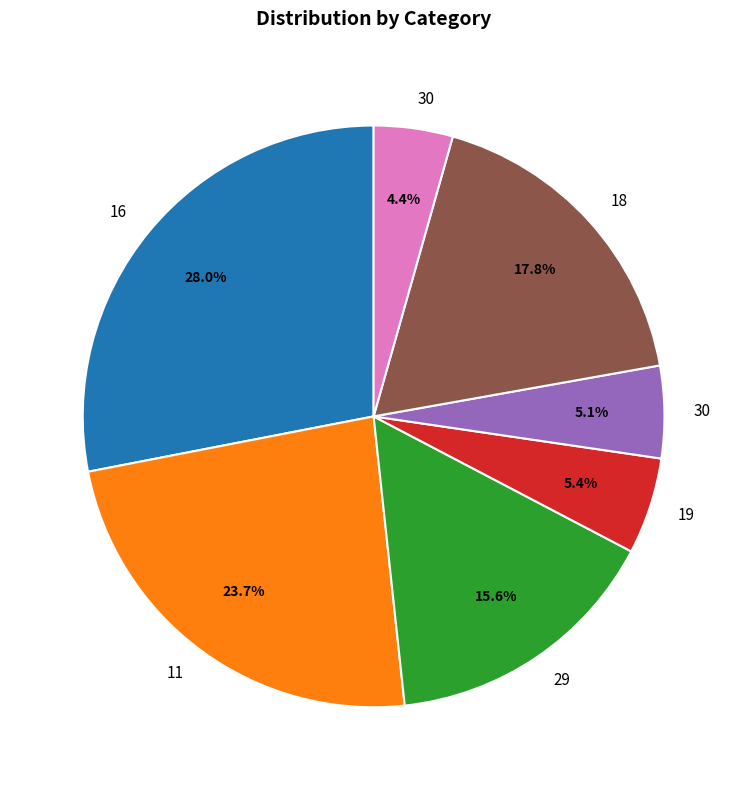

Count the number of slices in the pie.

7